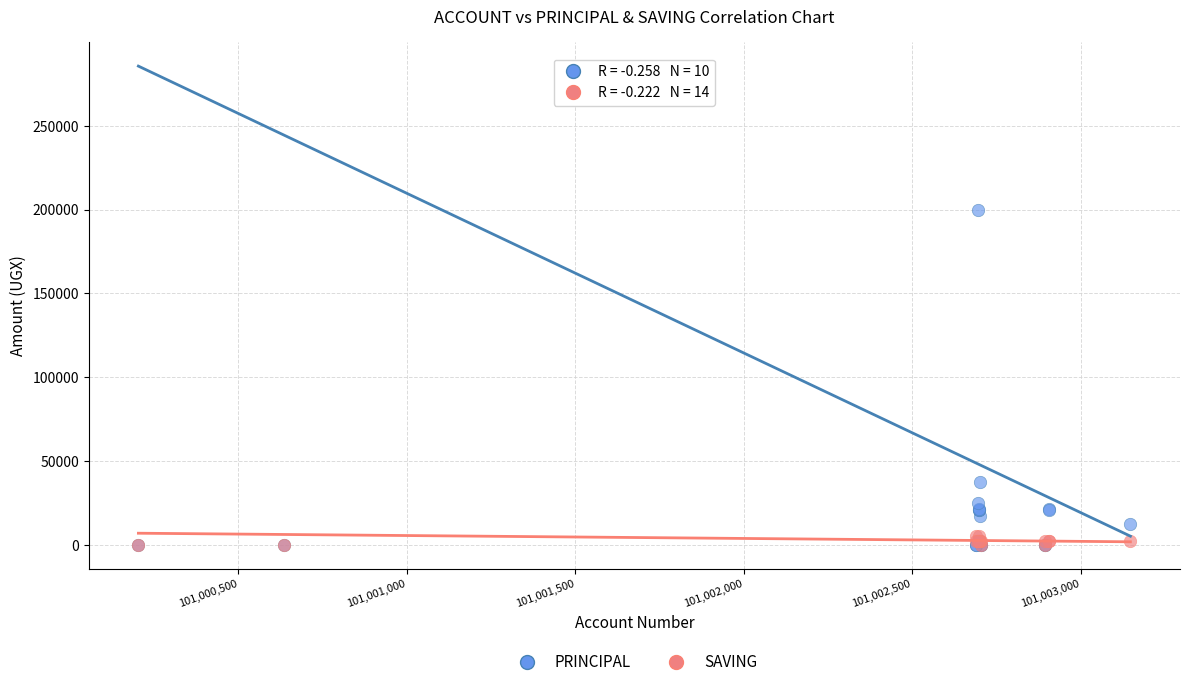

Across all series, what Y value is closest to 100000?

37500